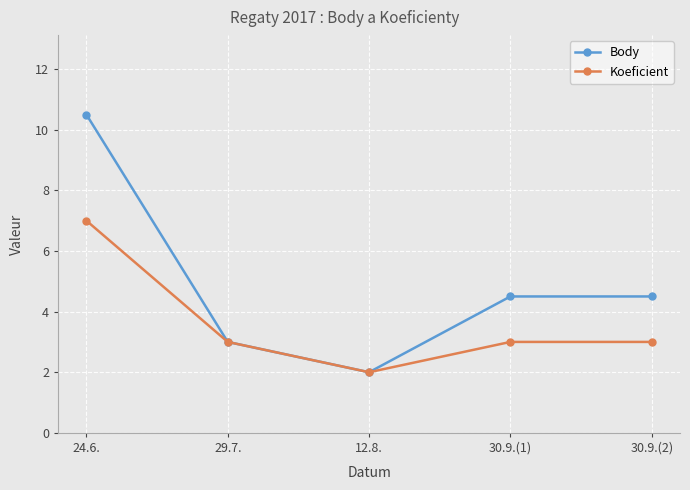

What is the maximum value for Body?

10.5